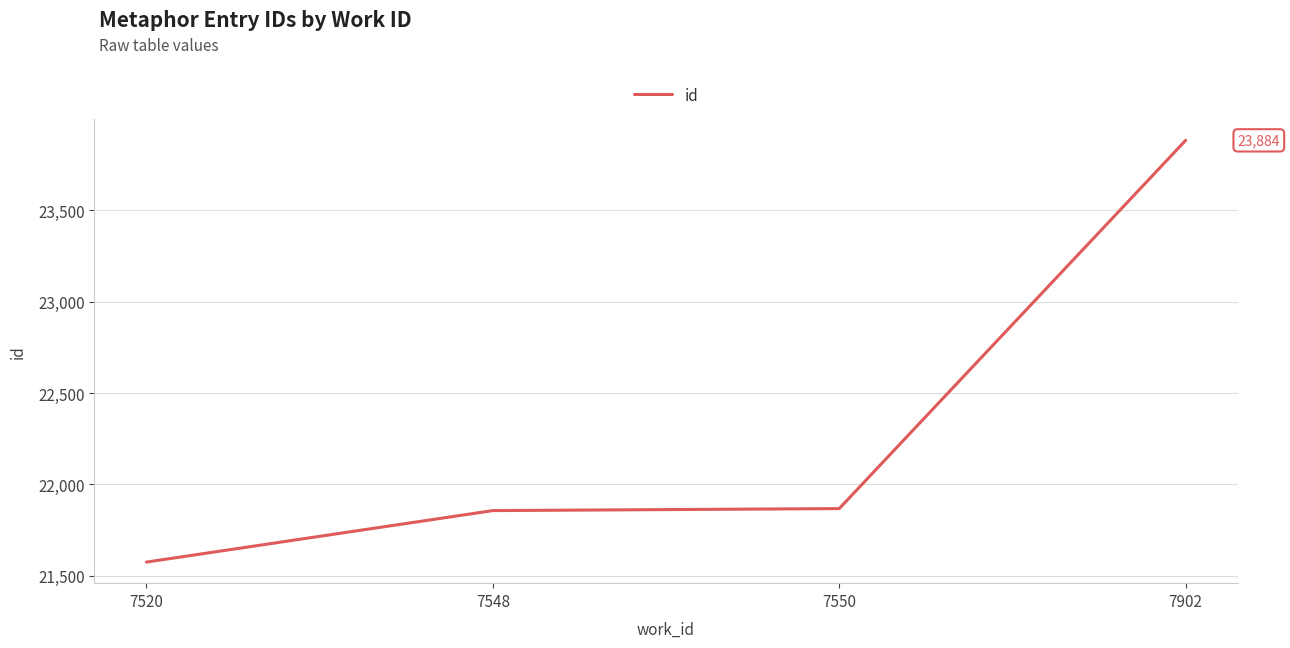

True or false: the data has more than 2 interior local peaks.

False